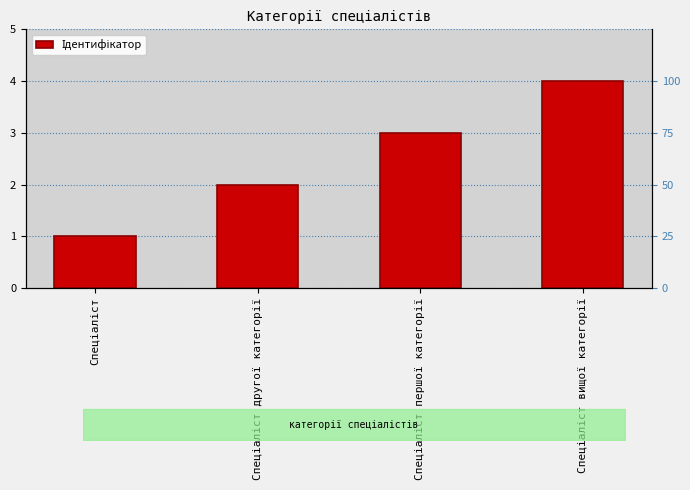

What is the minimum value shown in the chart?

1